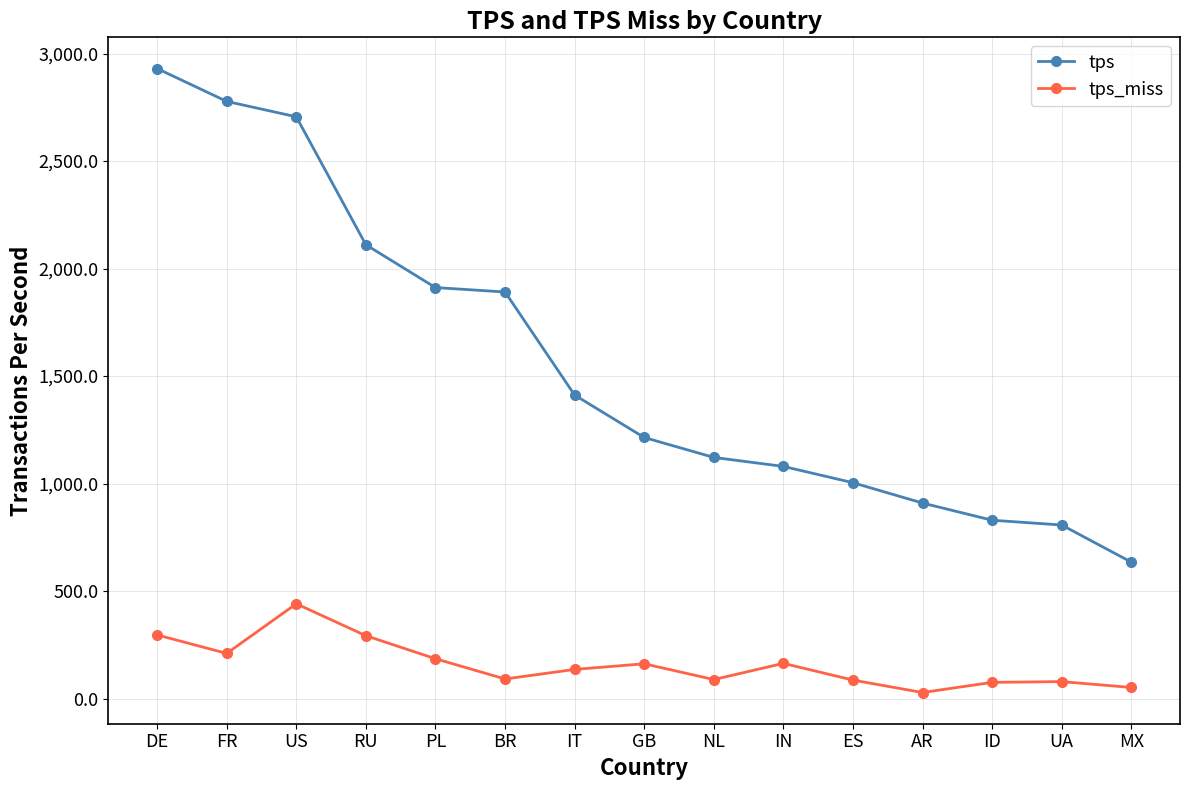

What is the maximum value for tps_miss?

441.0